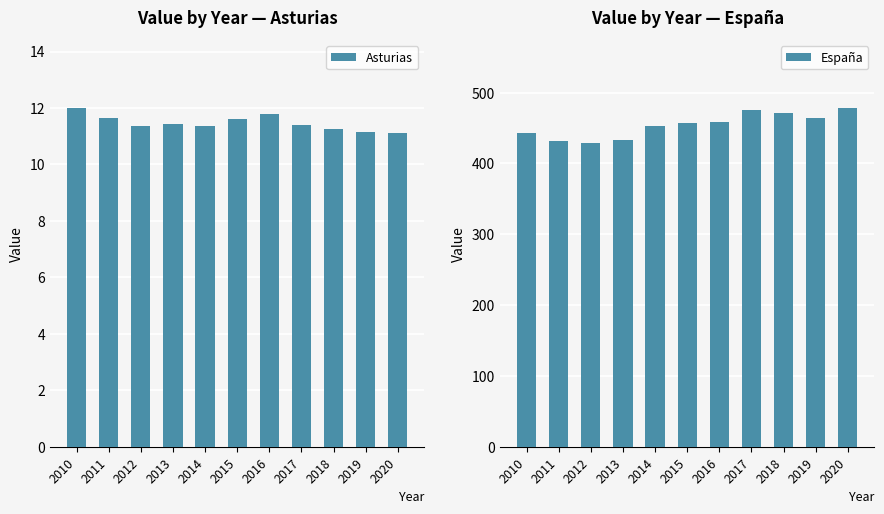

What is the smallest value displayed?

11.1